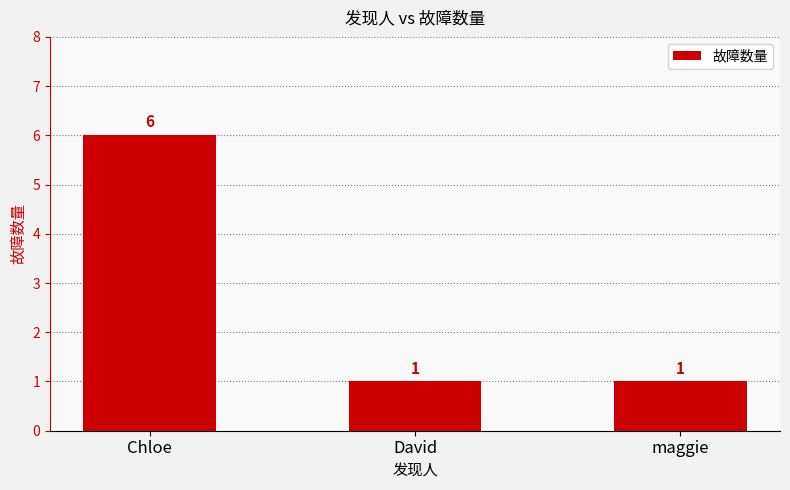

What is the label of the 3rd bar from the right?

Chloe